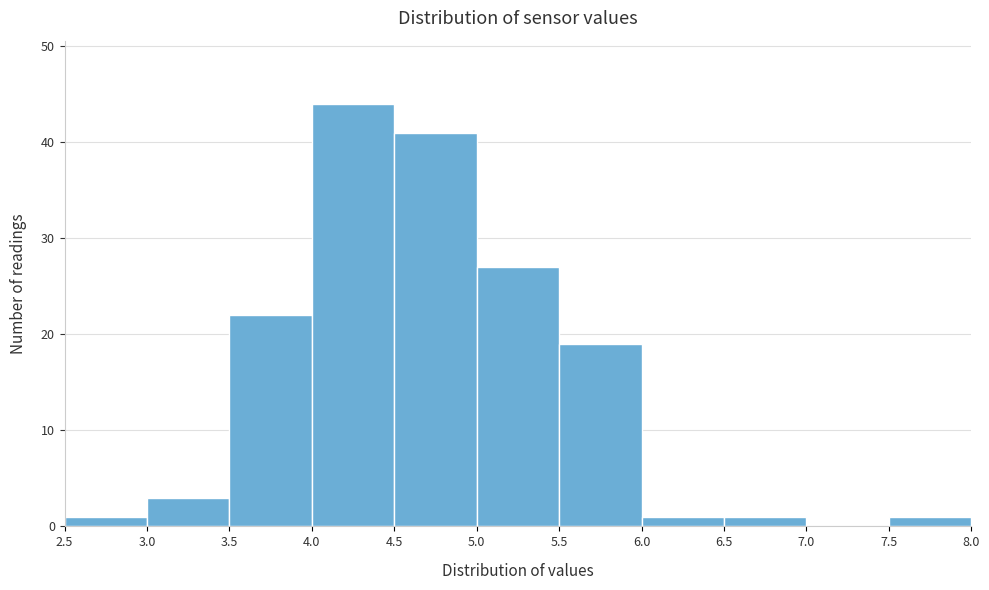

What is the height of the bar covering 3.0 to 3.5 on the x-axis? The values are not printed on the chart, so give them approximately, as read against the axis.

3